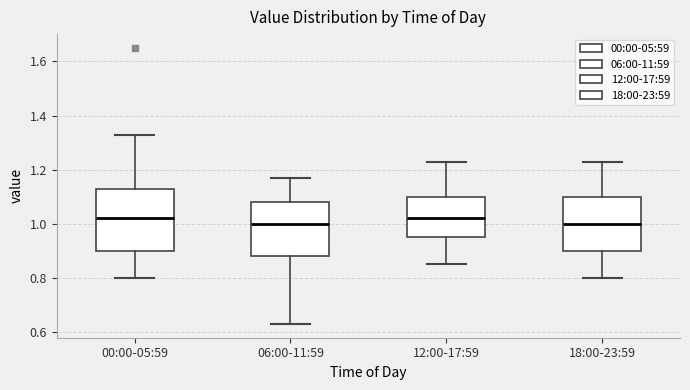

Reading left to right, read every box against the y-axis: the position of its median line, the range the box covers, and the ends of its whiskers. The values are not printed on the chart, so give them approximately, as read against the axis.

00:00-05:59: median 1.02, box 0.90 to 1.14, whiskers 0.80 to 1.34
06:00-11:59: median 1.00, box 0.88 to 1.08, whiskers 0.64 to 1.18
12:00-17:59: median 1.02, box 0.96 to 1.10, whiskers 0.86 to 1.24
18:00-23:59: median 1.00, box 0.90 to 1.10, whiskers 0.80 to 1.24